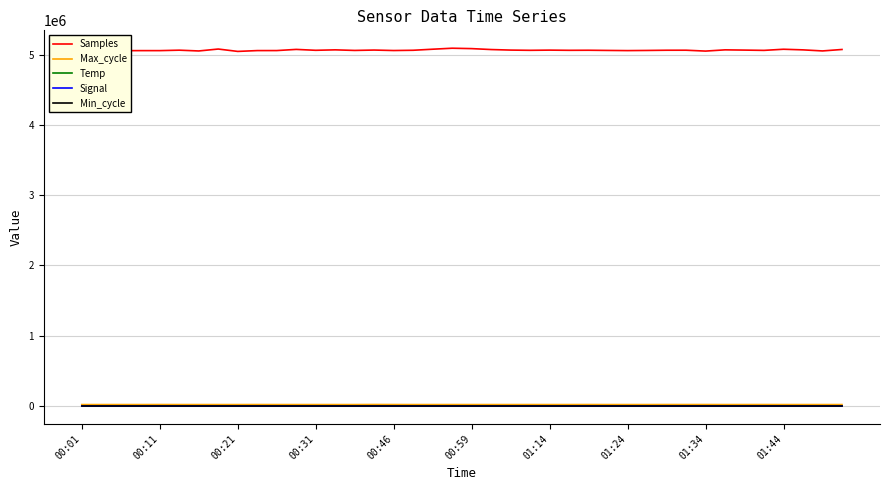

Which series has the largest range (max minus min)?

Samples